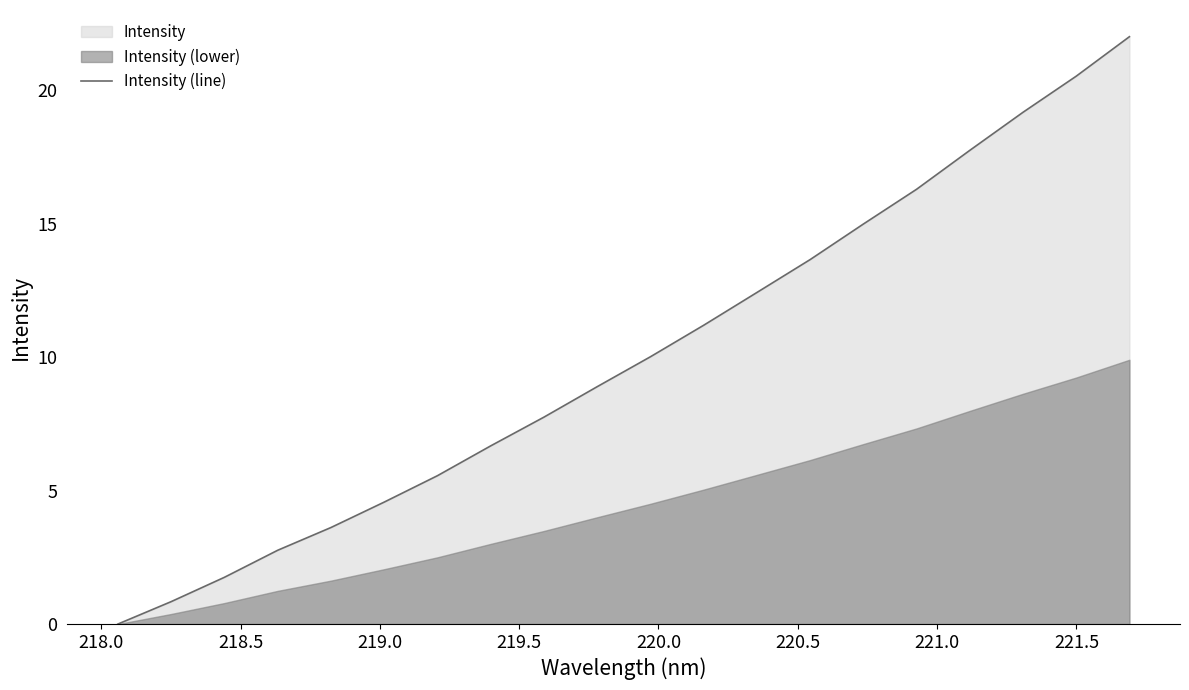

True or false: there are more than 0 points higher than both neighbors.

False